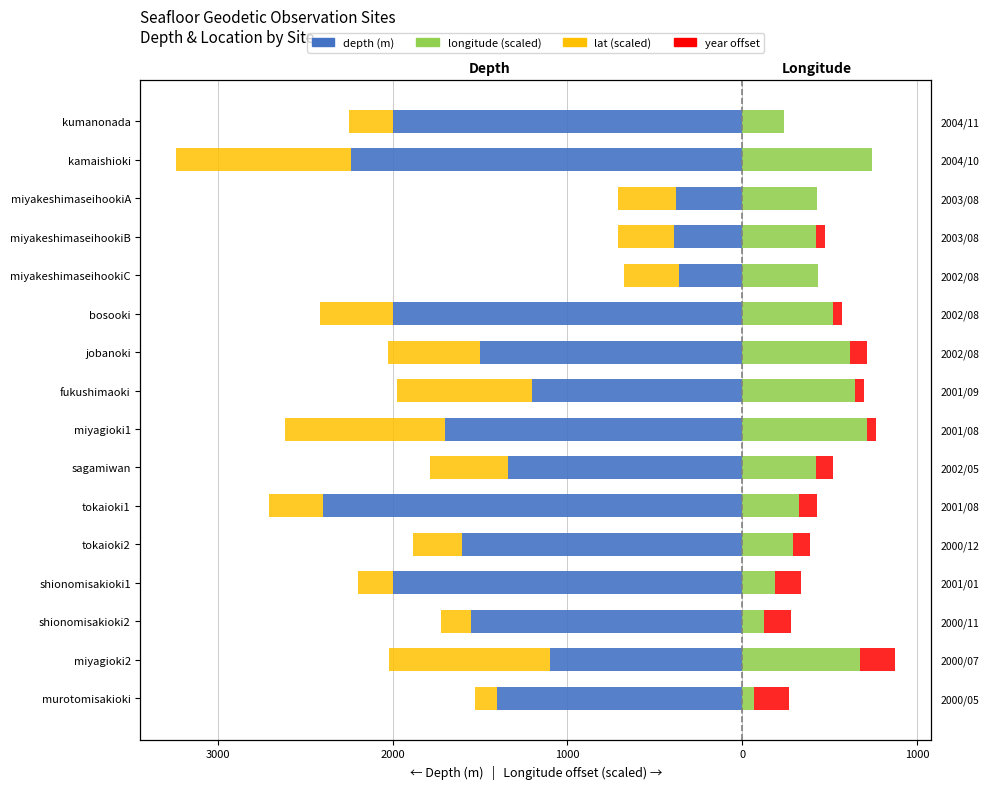

The lat (scaled, left) series shows -455.3 at miyakeshimaseihookiA. True or false?

False